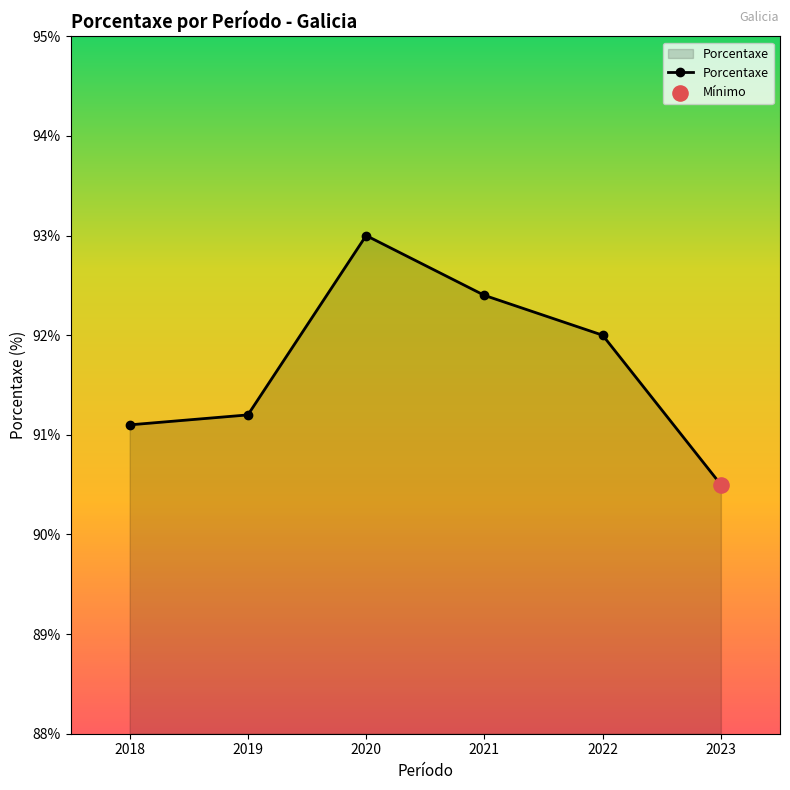

What is the change in value from 2019 to 2022?

+0.8